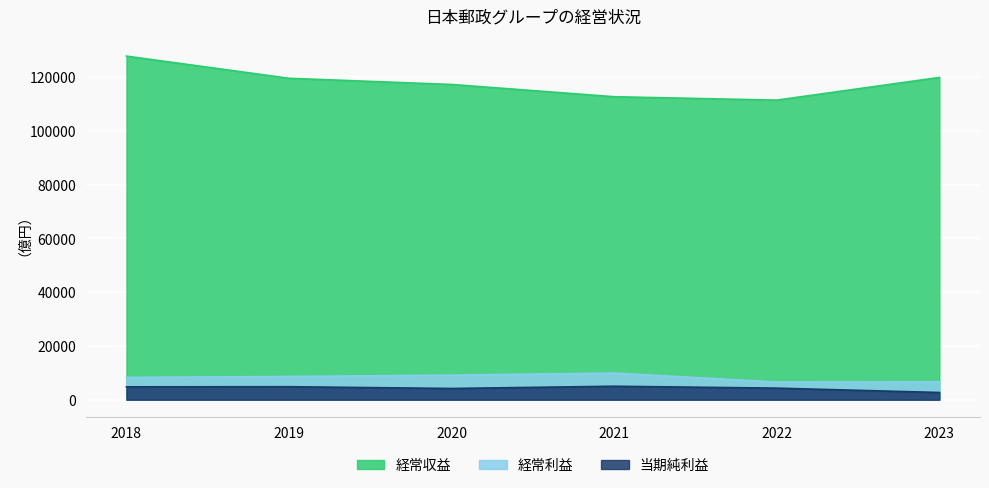

Reading right to left, list all the values displayed in this chart.

経常収益: 119821	111385	112647	117204	119501	127749
経常利益: 6683	6574	9914	9141	8644	8306
当期純利益: 2686	4310	5016	4182	4837	4794